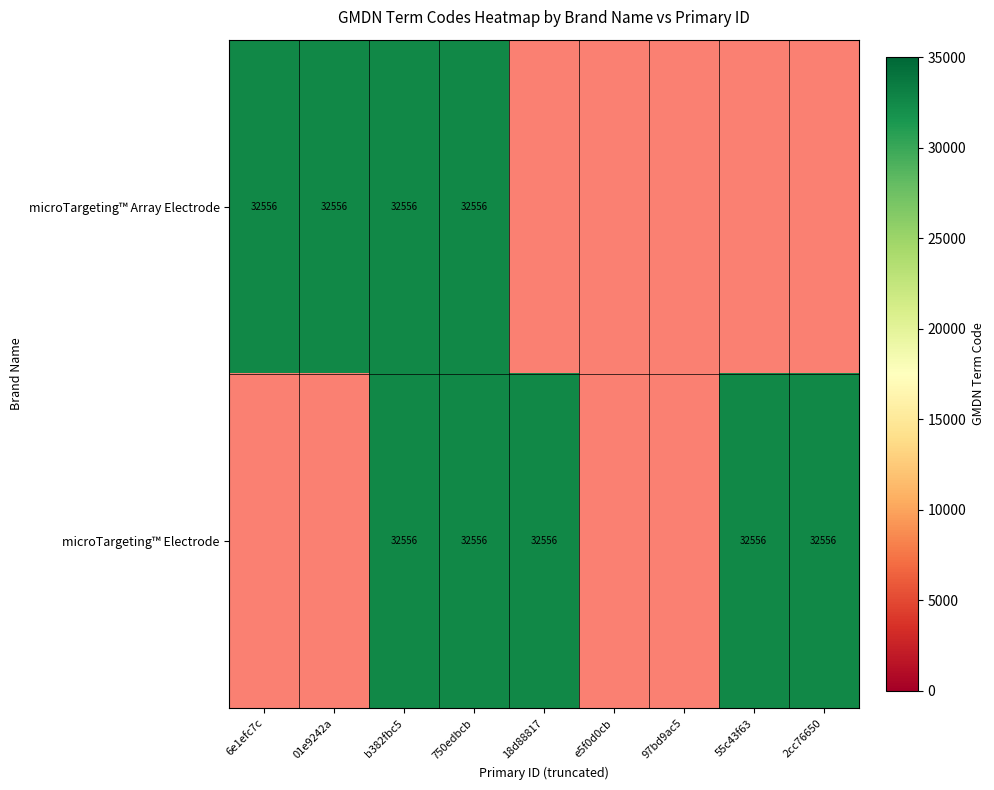

Which series has the widest spread of values?

microTargeting™ Array Electrode